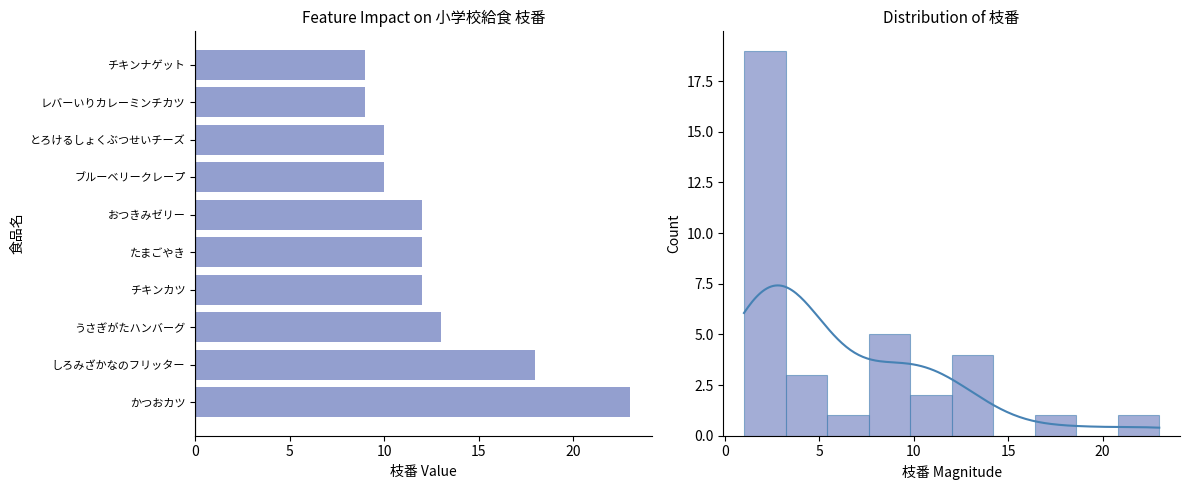

What is the change in value from かつおカツ to とろけるしょくぶつせいチーズ?

-13